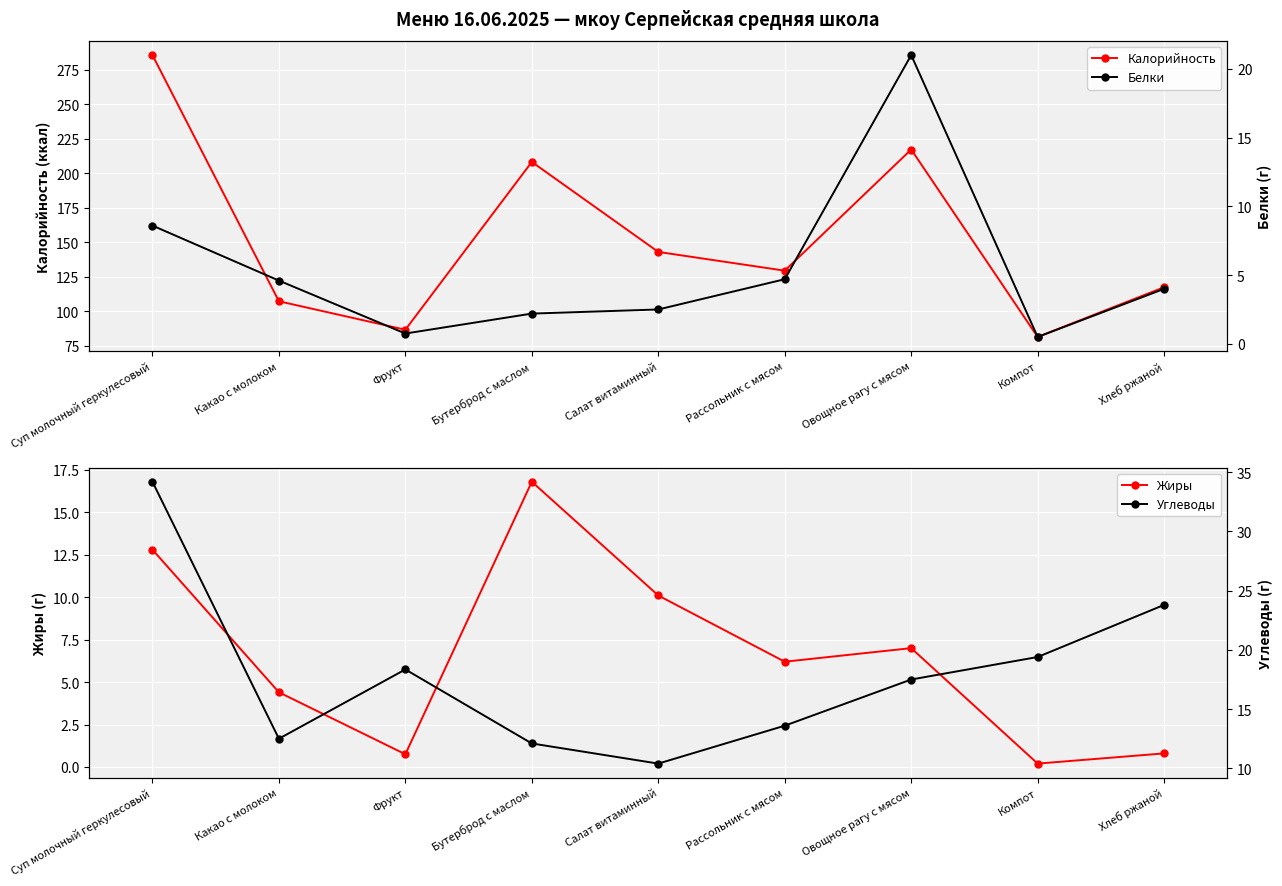

What position from the right is Суп молочный геркулесовый?

9